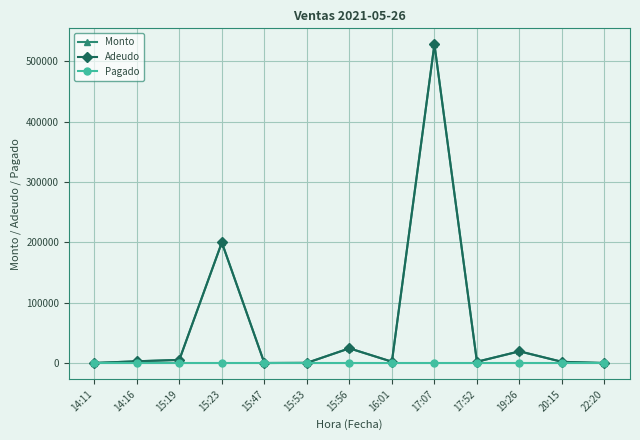

What is the sum of all Adeudo values?

790992.2